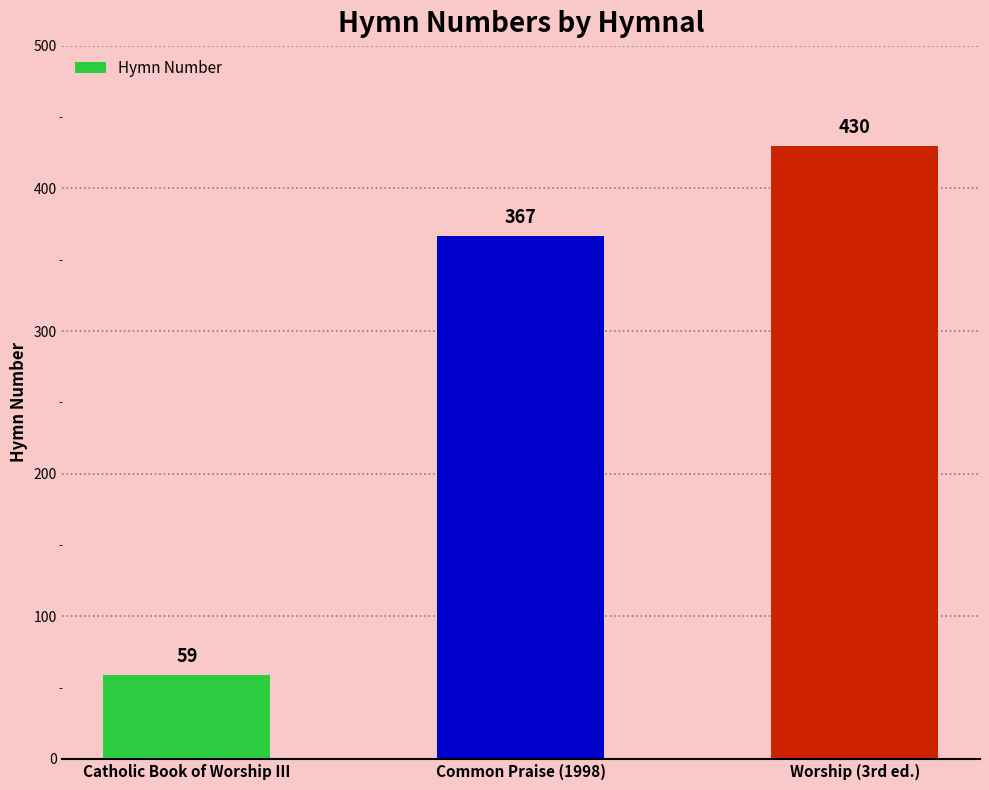

What is the sum of all values?

856